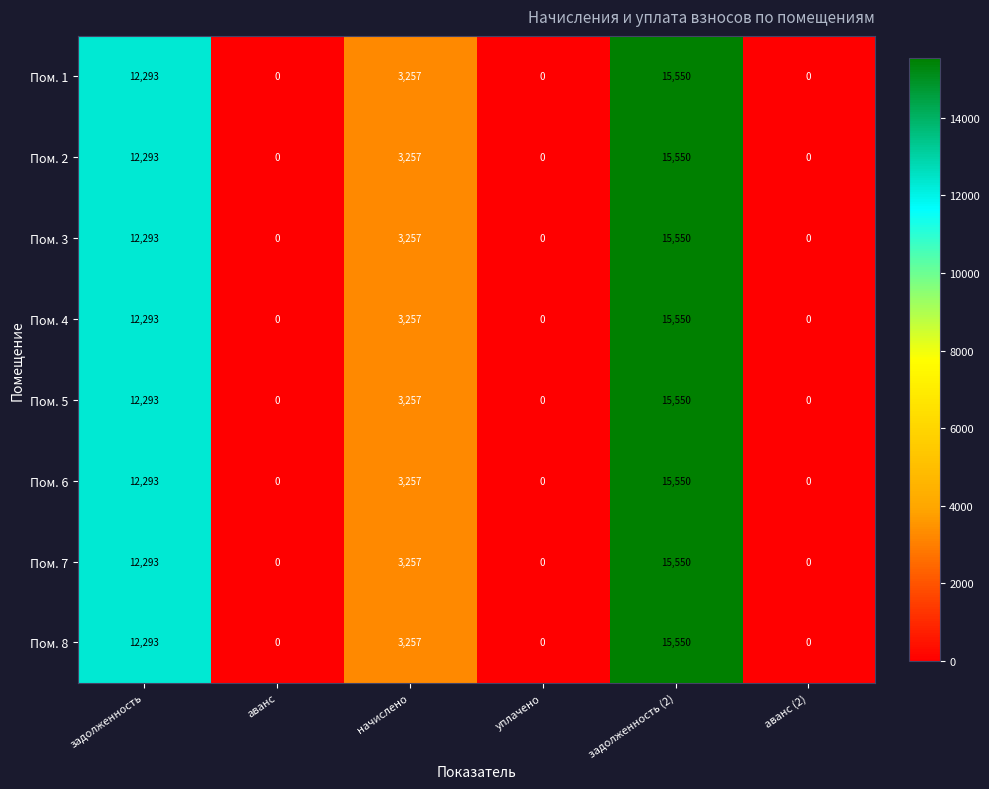

What is the average value of the Пом. 6 series?

5183